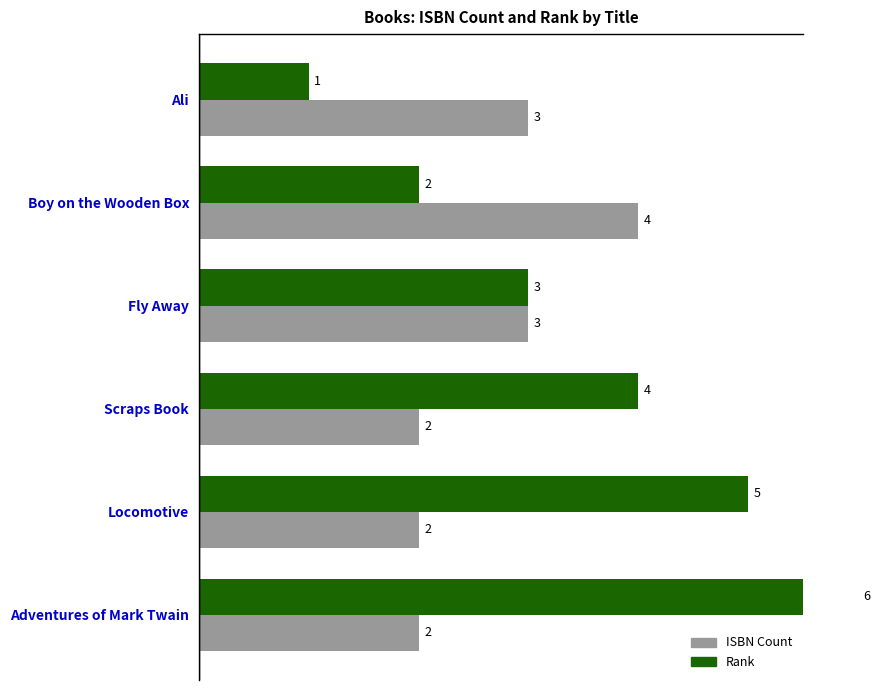

What is the difference between the highest and lowest values at Locomotive?

3